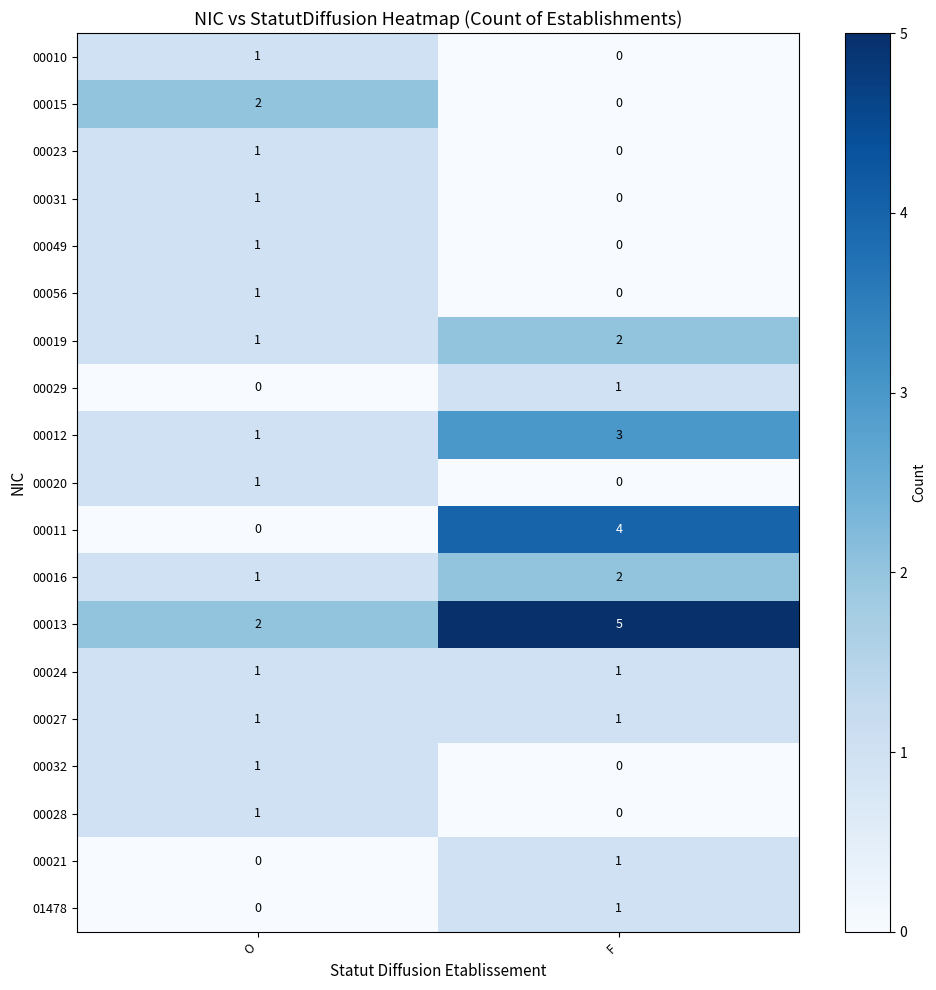

At which label does 00012 reach its peak?

F